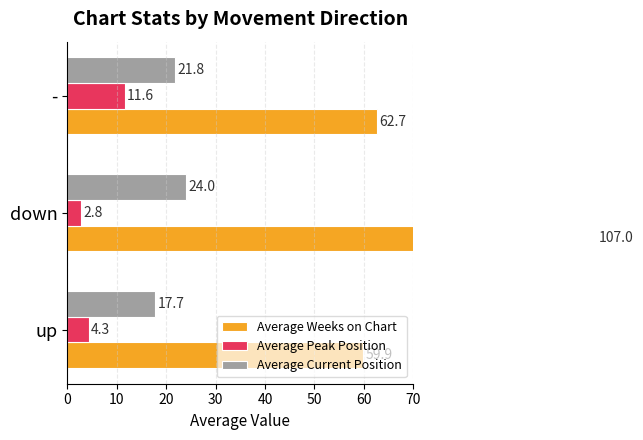

Rank the series by their average value, from lowest to highest.

Average Peak Position, Average Current Position, Average Weeks on Chart